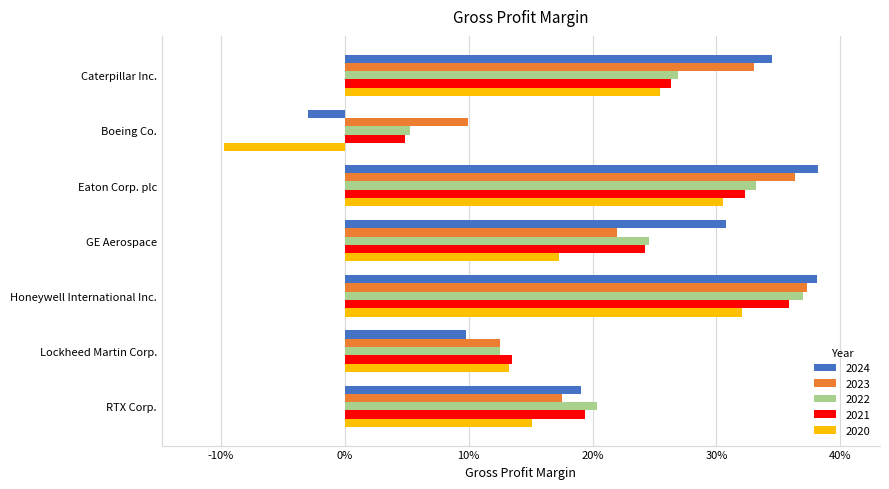

What are all the series names shown in the legend?

2024, 2023, 2022, 2021, 2020